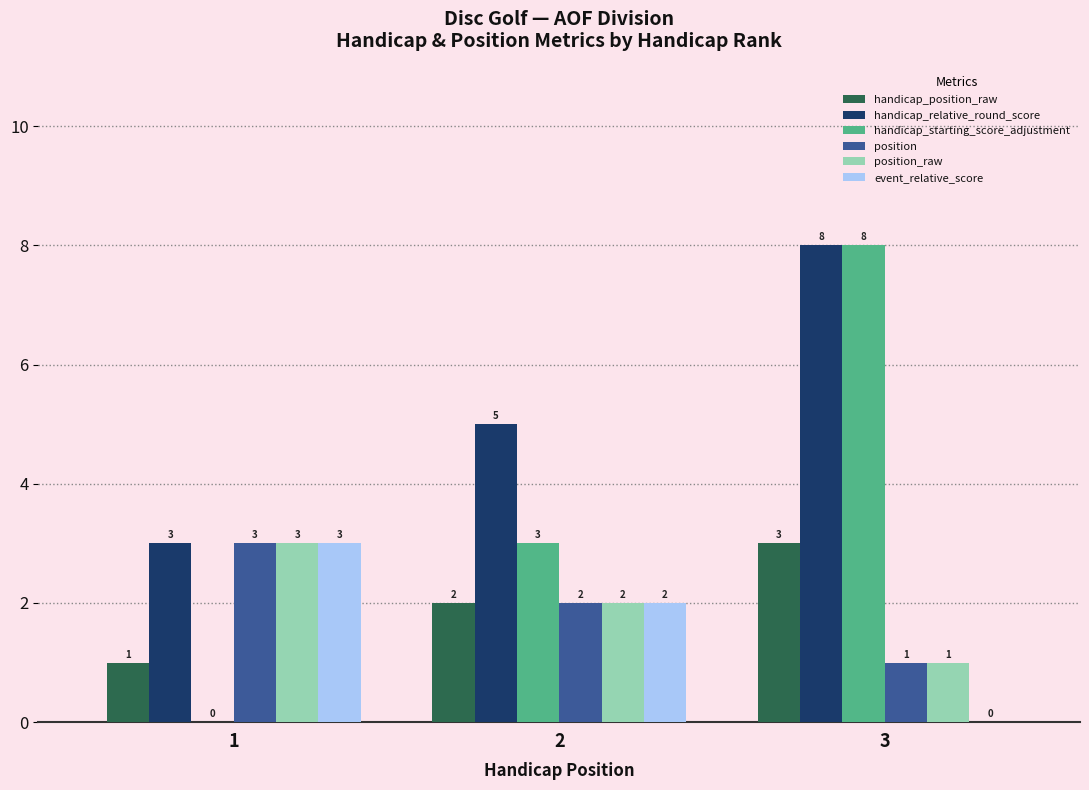

At which label is position_raw closest to 2?

2